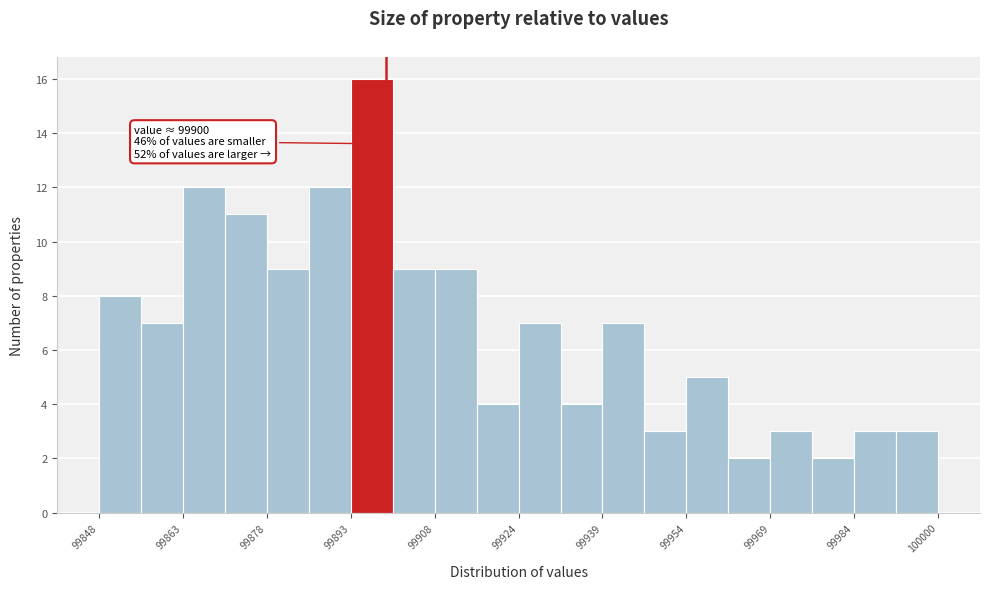

Around what value on the x-axis is the tallest bar? Give the approximate position of its centre, as read against the axis.

99898